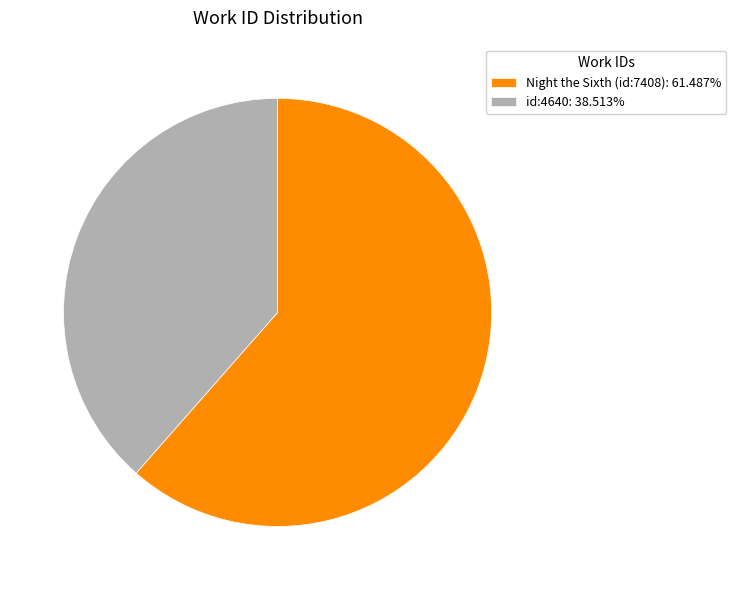

Which category has the smallest portion of the pie?

id:4640